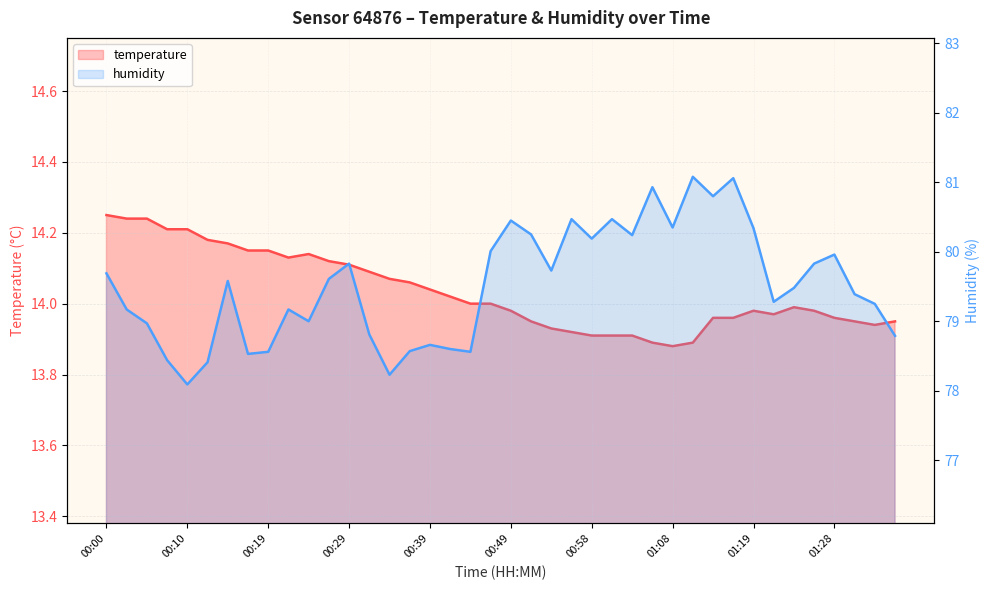

True or false: humidity and temperature intersect in this chart.

False